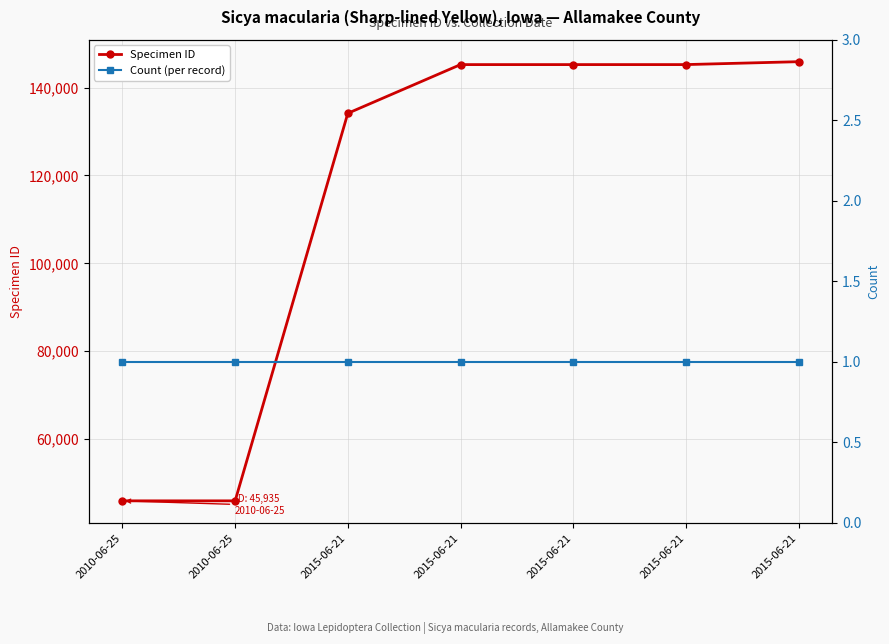

Which category has the lowest value in the Count (per record) series?

2010-06-25